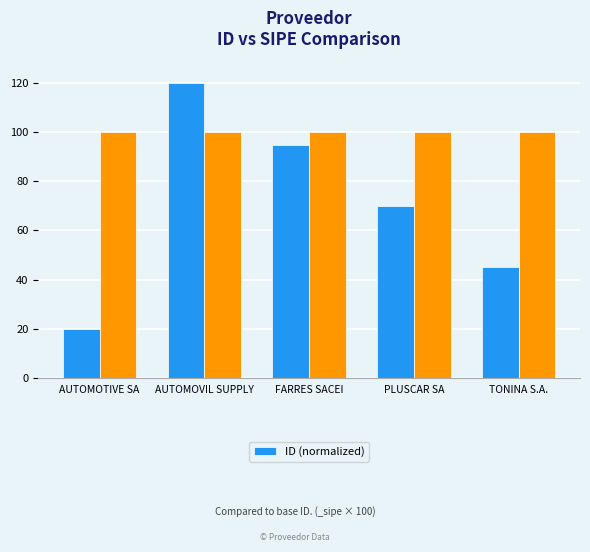

What is the value of the 4th bar from the left?

70